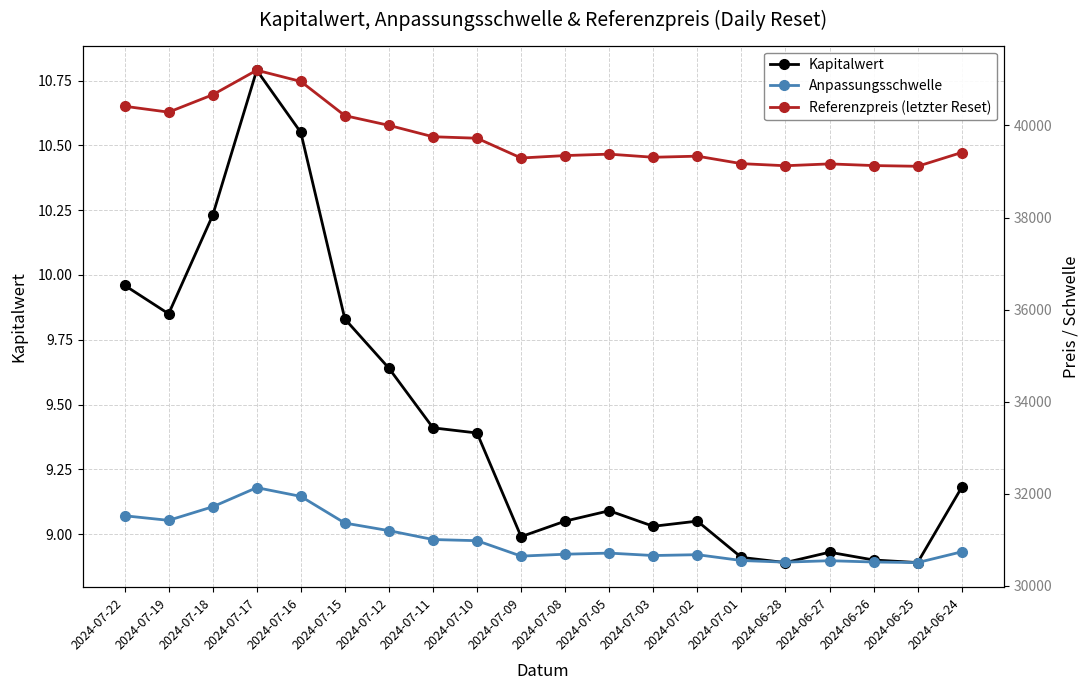

Reading left to right, transcribe all the data shown in this chart.

Kapitalwert: 10.0	9.8	10.2	10.8	10.6	9.8	9.6	9.4	9.4	9.0	9.1	9.1	9.0	9.1	8.9	8.9	8.9	8.9	8.9	9.2
Anpassungsschwelle: 31524.0	31424.3	31718.7	32134.5	31944.5	31365.1	31200.7	31007.9	30982.7	30647.7	30688.9	30713.2	30660.2	30678.8	30552.2	30516.7	30548.0	30519.7	30507.5	30740.7
Referenzpreis (letzter Reset): 40415.4	40287.5	40665.0	41198.1	40954.5	40211.7	40000.9	39753.8	39721.4	39292.0	39344.8	39375.9	39308.0	39331.8	39169.5	39123.9	39164.1	39127.8	39112.2	39411.2